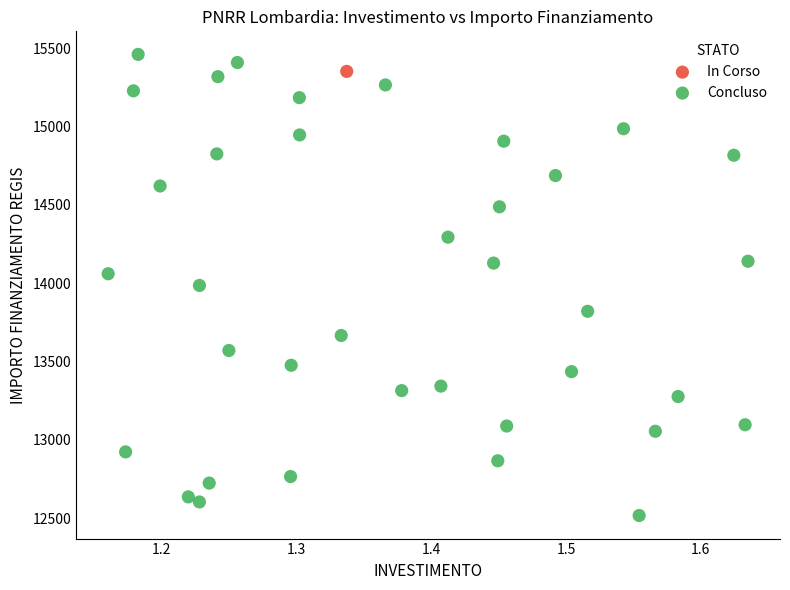

What are all the series names shown in the legend?

In Corso, Concluso